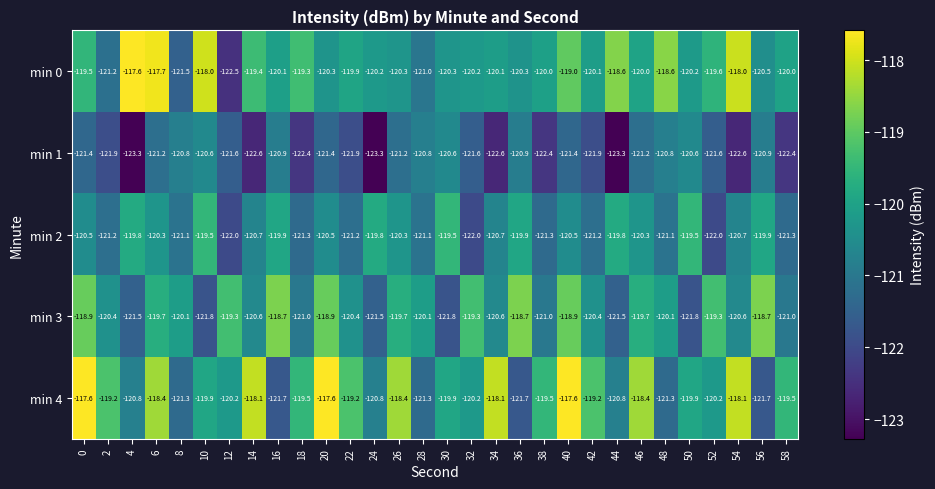

What is the greatest value displayed?

-117.6